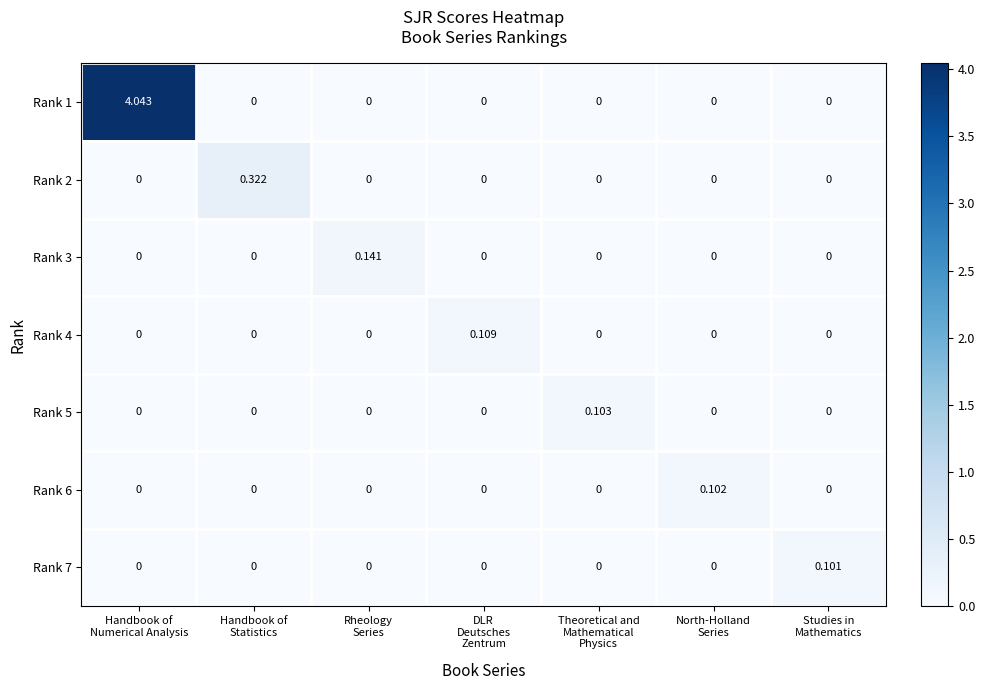

How many series are shown in this chart?

7